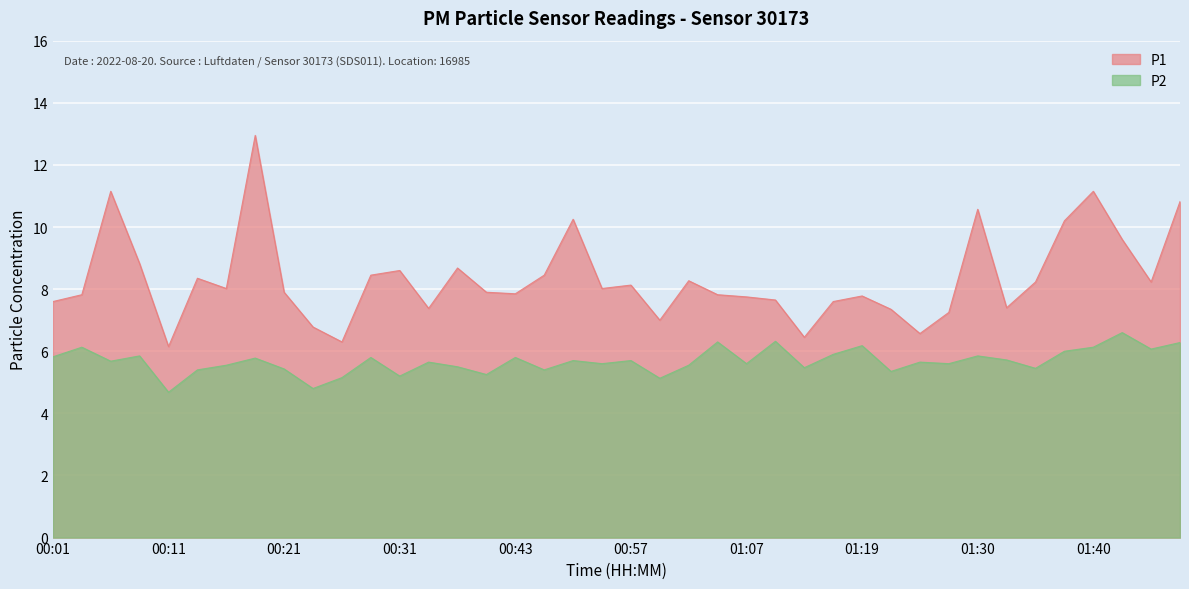

List the series in order of their overall mean, highest first.

P1, P2